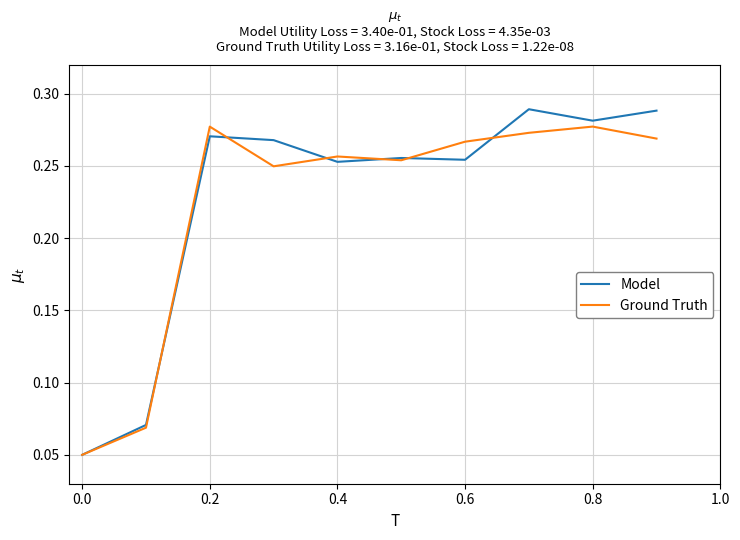

Rank the series by their maximum value, from highest to lowest.

Model, Ground Truth